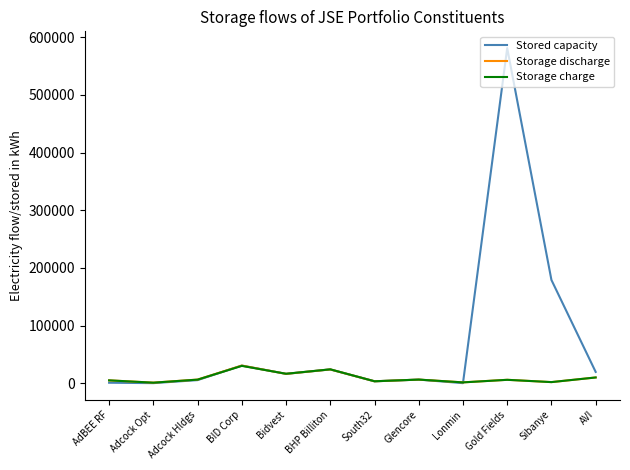

What position from the left is AVI?

12